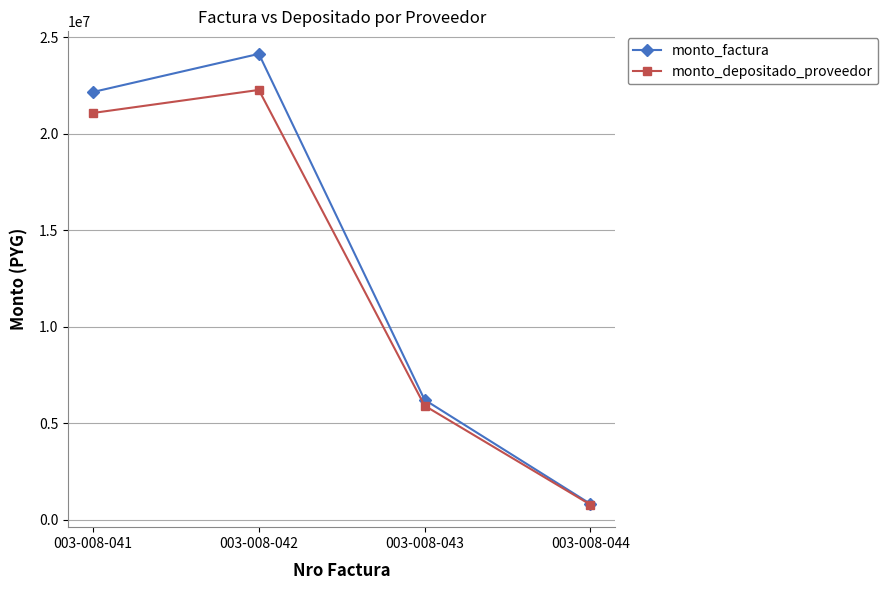

Which series changed the most between 003-008-041 and 003-008-042?

monto_factura